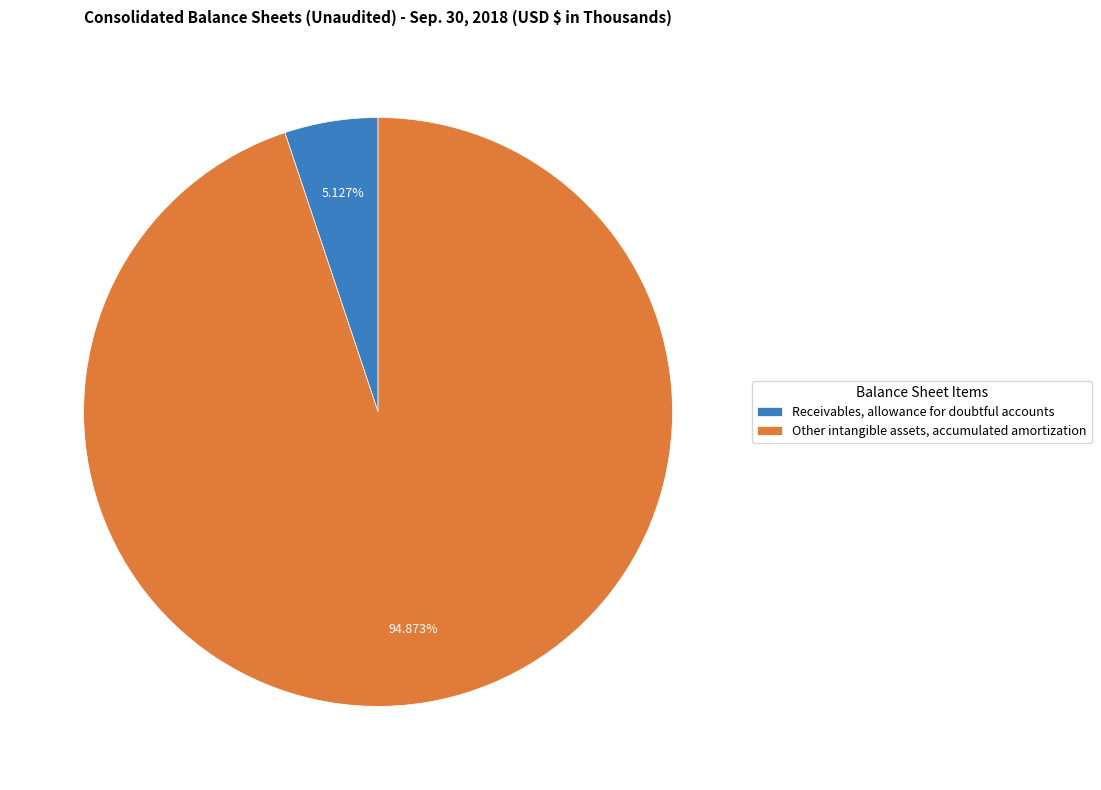

What is the ratio of the value at Other intangible assets, accumulated amortization to the value at Receivables, allowance for doubtful accounts?

18.5